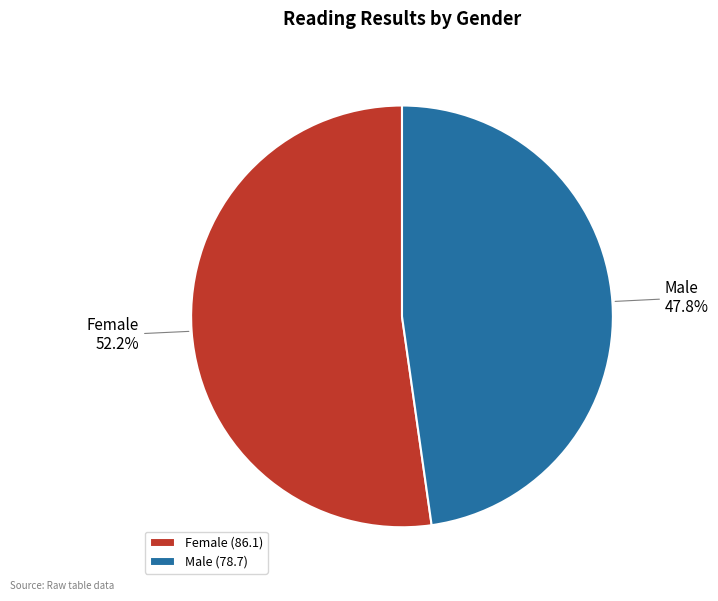

To the nearest percent, what is the difference between the largest and smallest slice percentages?

4%